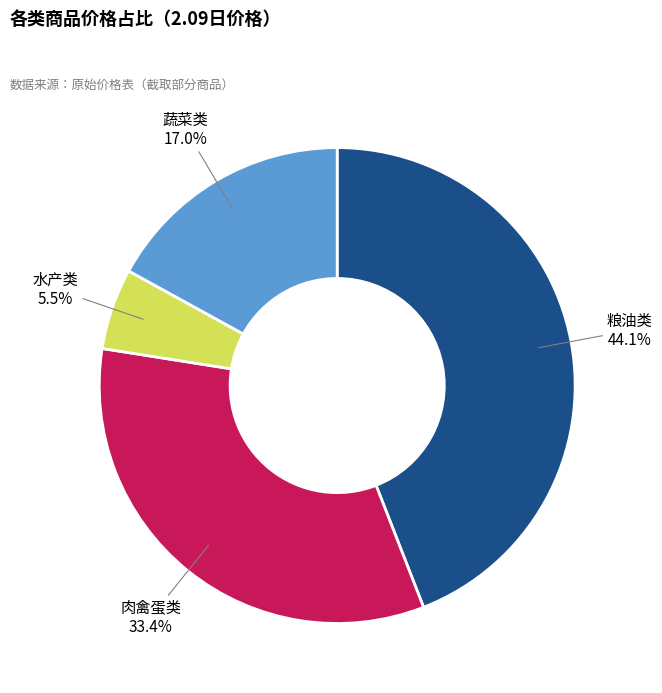

Is there any slice that represents more than half of the pie?

No